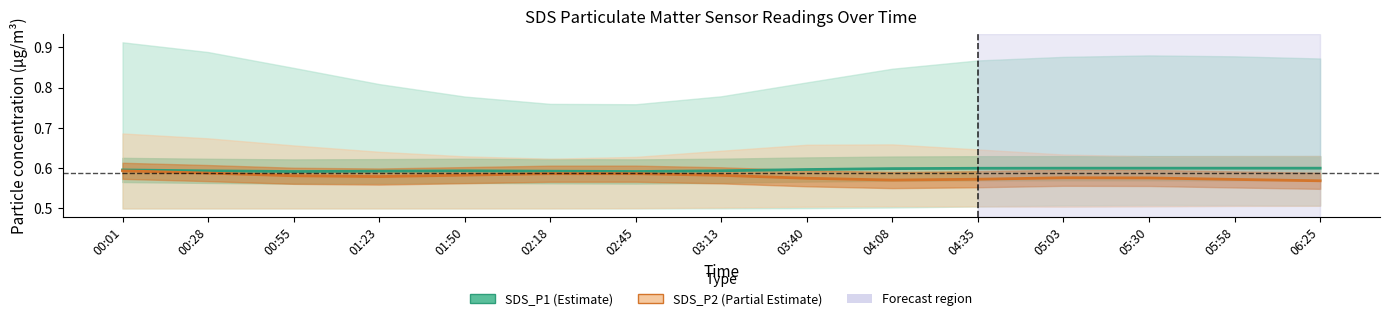

List the series in order of their overall mean, lowest first.

SDS_P2, SDS_P1